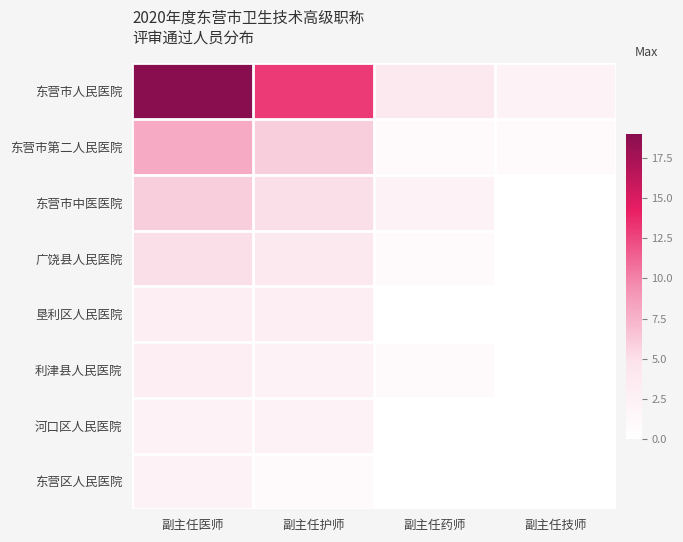

Which series has the largest total across all categories?

东营市人民医院